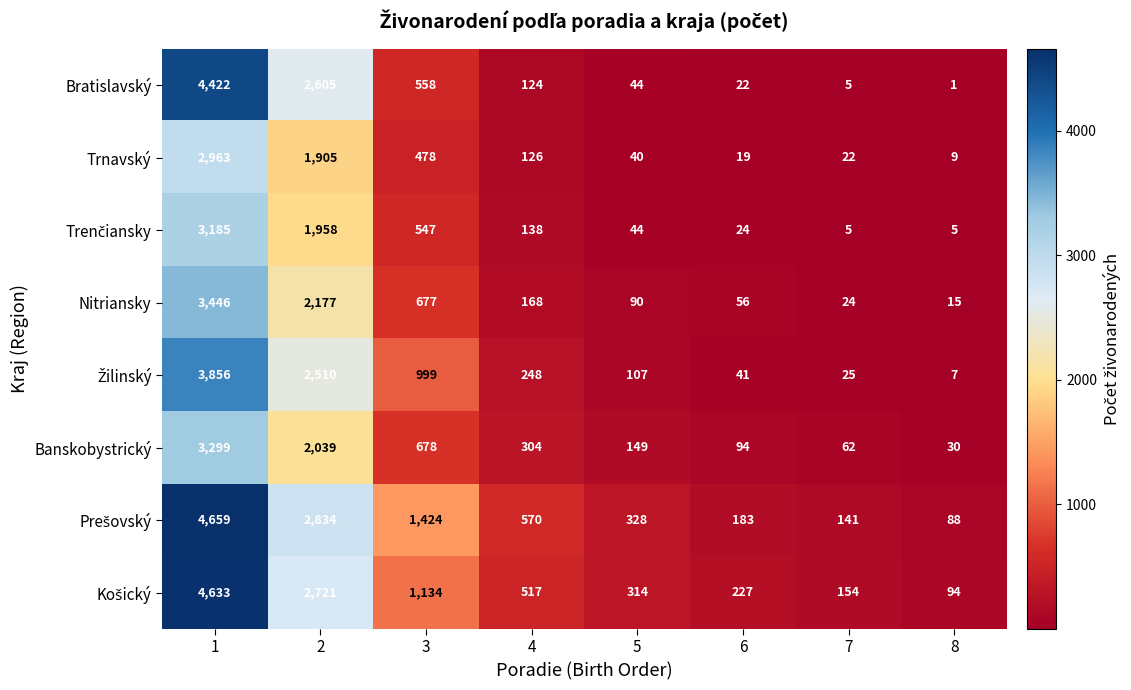

What is the total value across all series at 8?

249